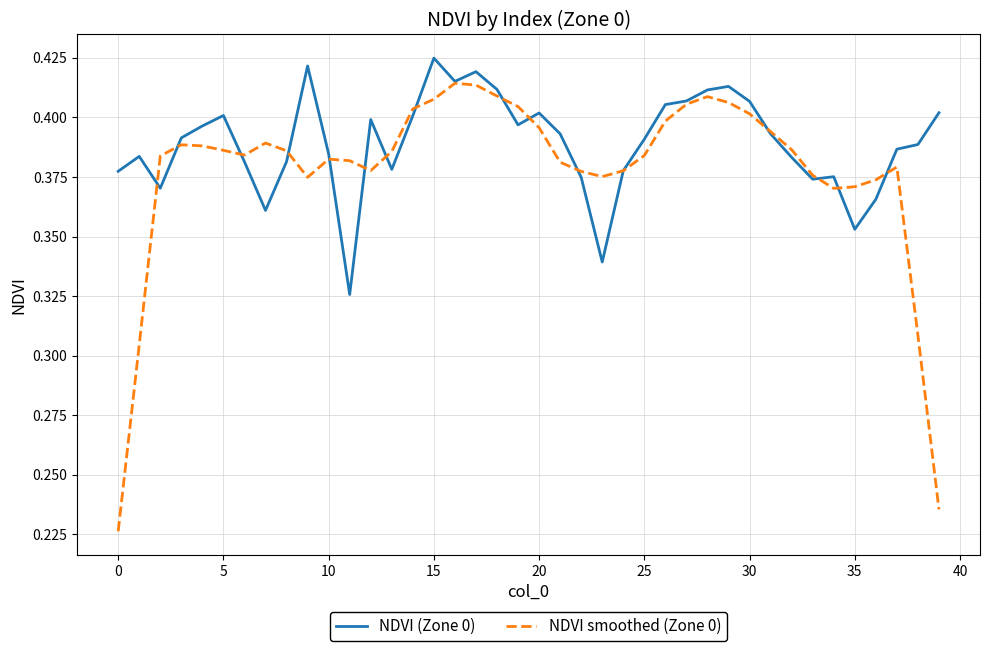

Which series has the largest range (max minus min)?

NDVI smoothed (Zone 0)